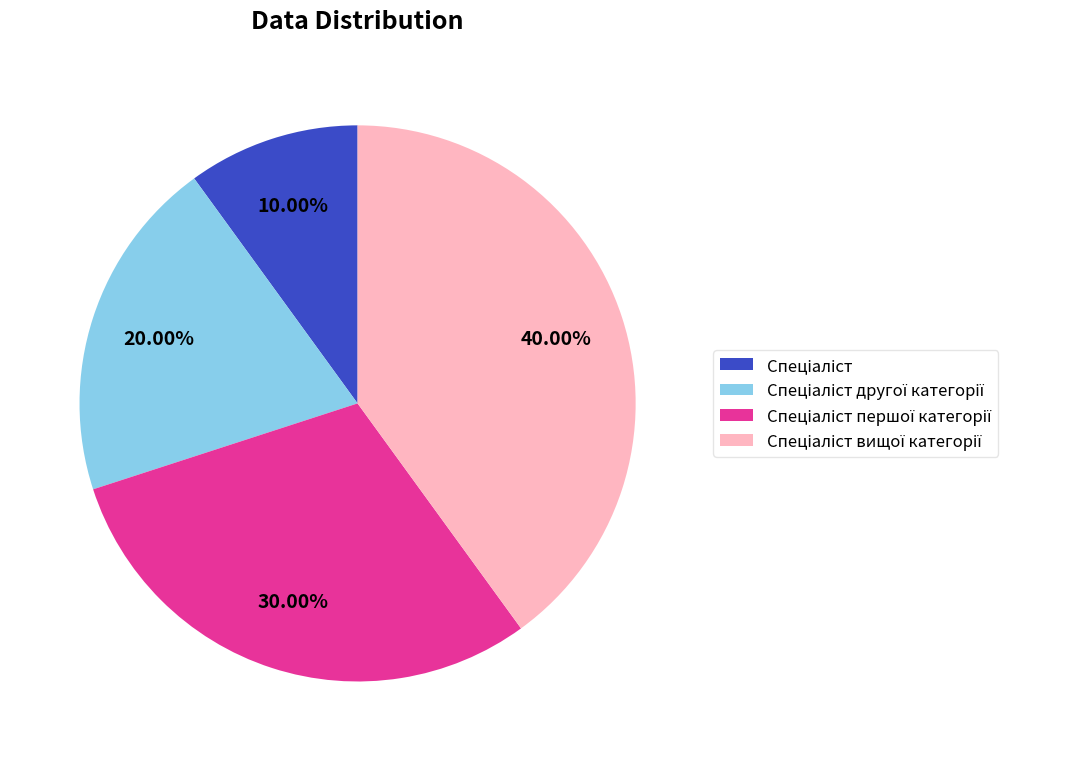

How many segments does this pie chart have?

4